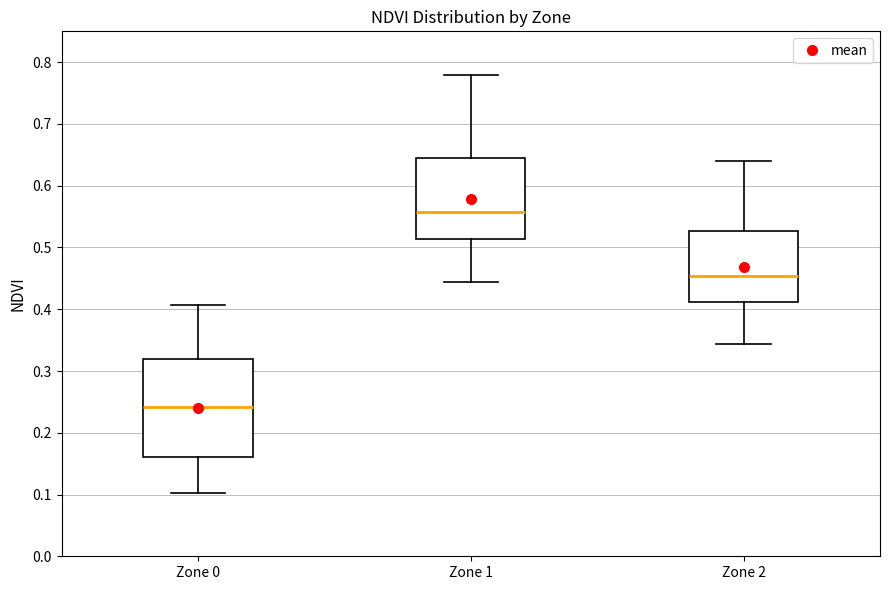

Where does the lower whisker of the box for Zone 0 end on the y-axis? The values are not printed on the chart, so give them approximately, as read against the axis.

0.10